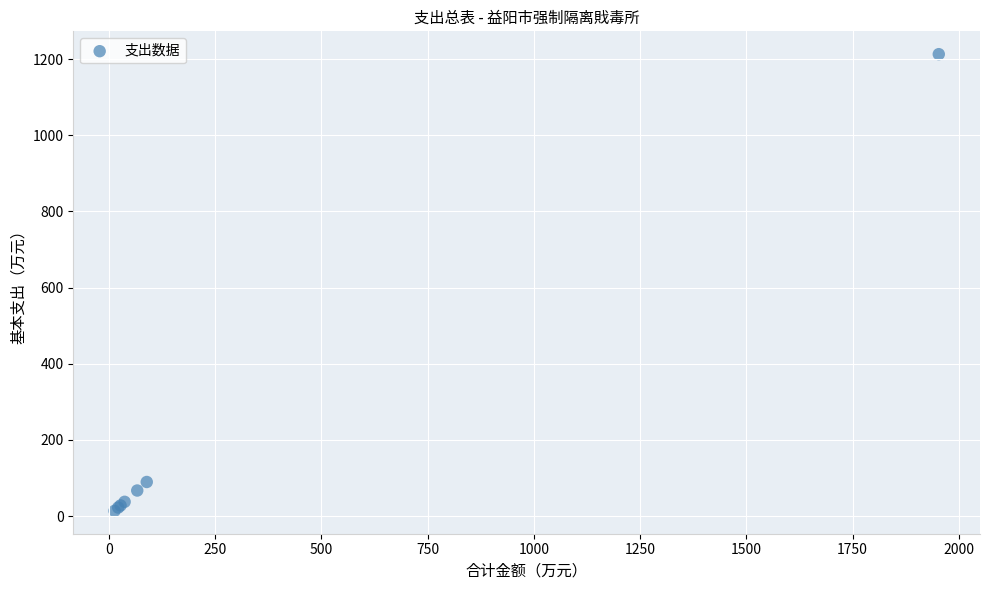

What Y value in the scatter plot is closest to 613?

89.6